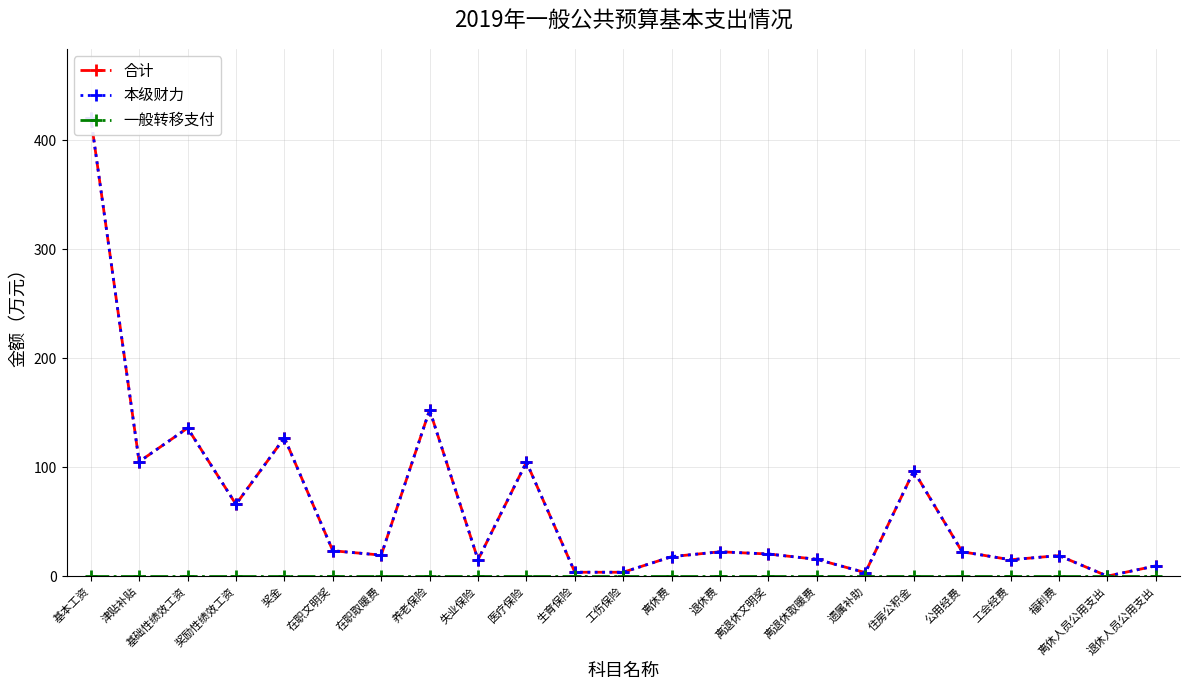

True or false: 合计 has more than 1 interior local peaks.

True